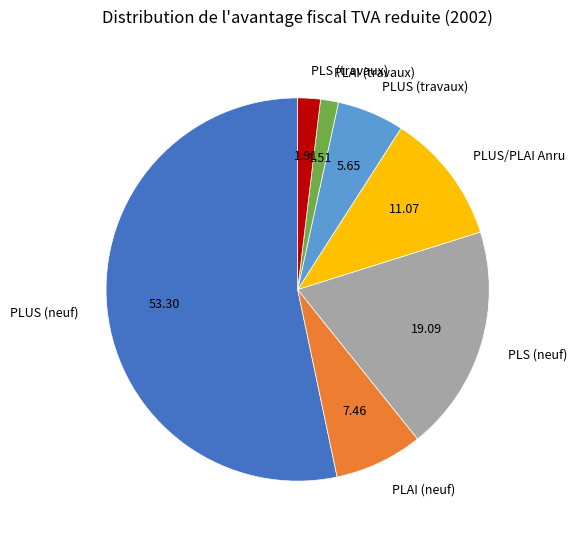

Which category accounts for the majority?

PLUS (neuf)